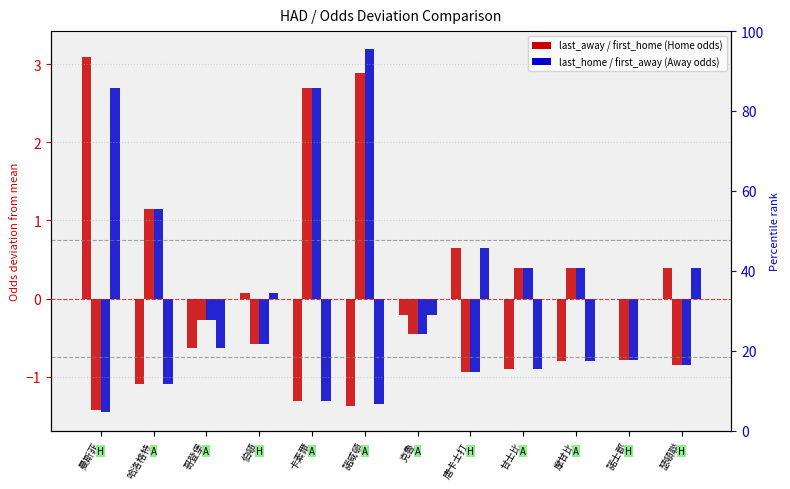

At 卡素爾, list the series in order from largest to smallest.

first_home, last_home, last_away, first_away